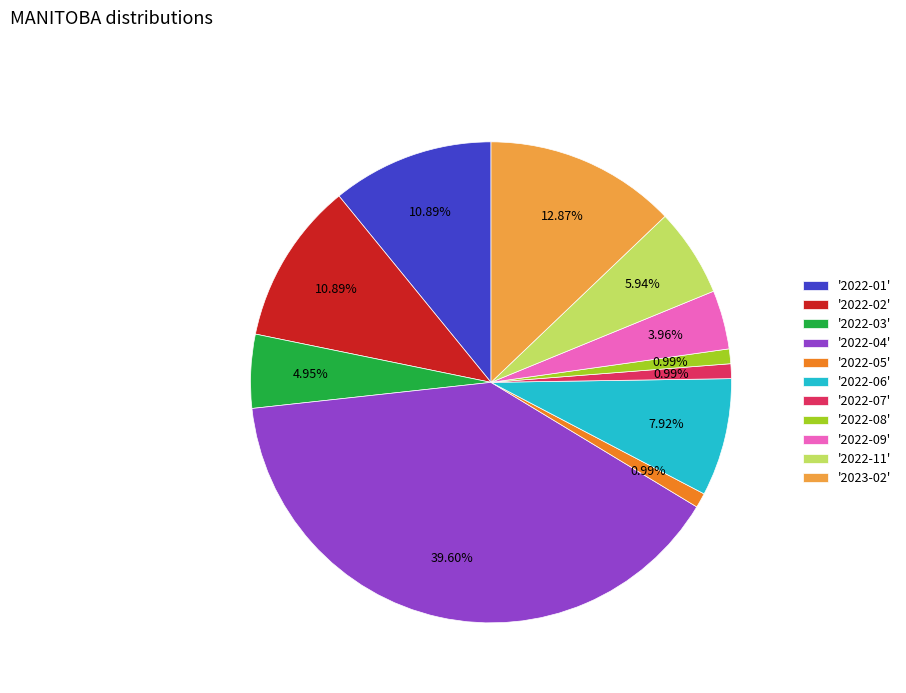

How many segments does this pie chart have?

11